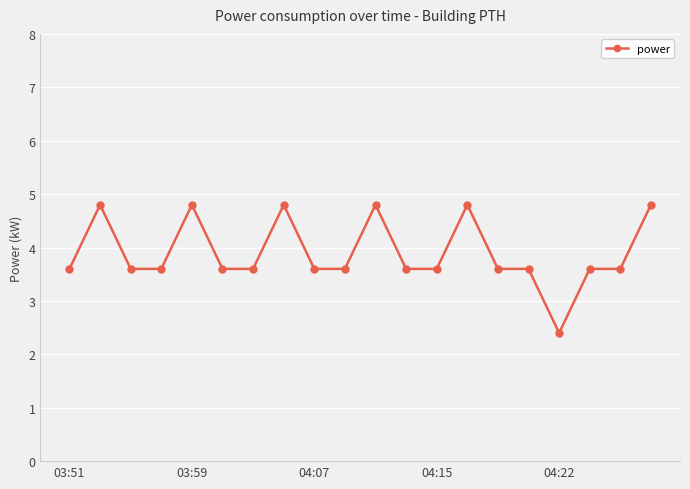

How many series are shown in this chart?

1